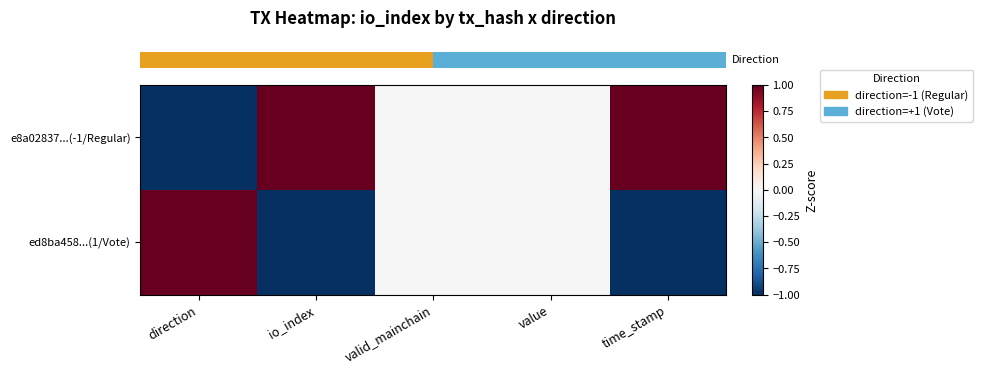

Between time_stamp and value, which is larger?

time_stamp